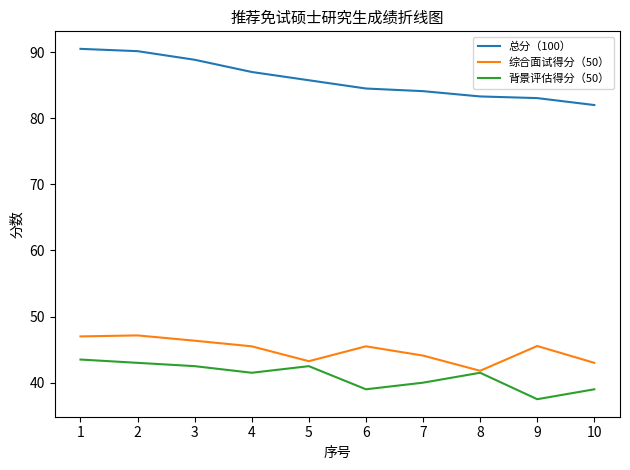

True or false: 总分（100） and 背景评估得分（50） cross at least once.

False